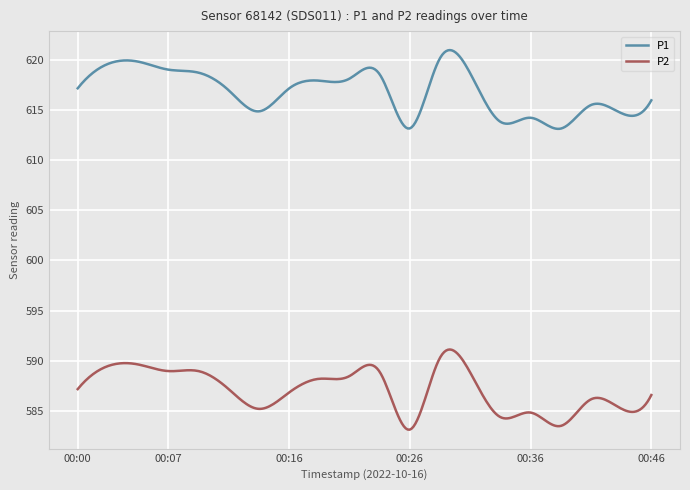

What are all the series names shown in the legend?

P1, P2